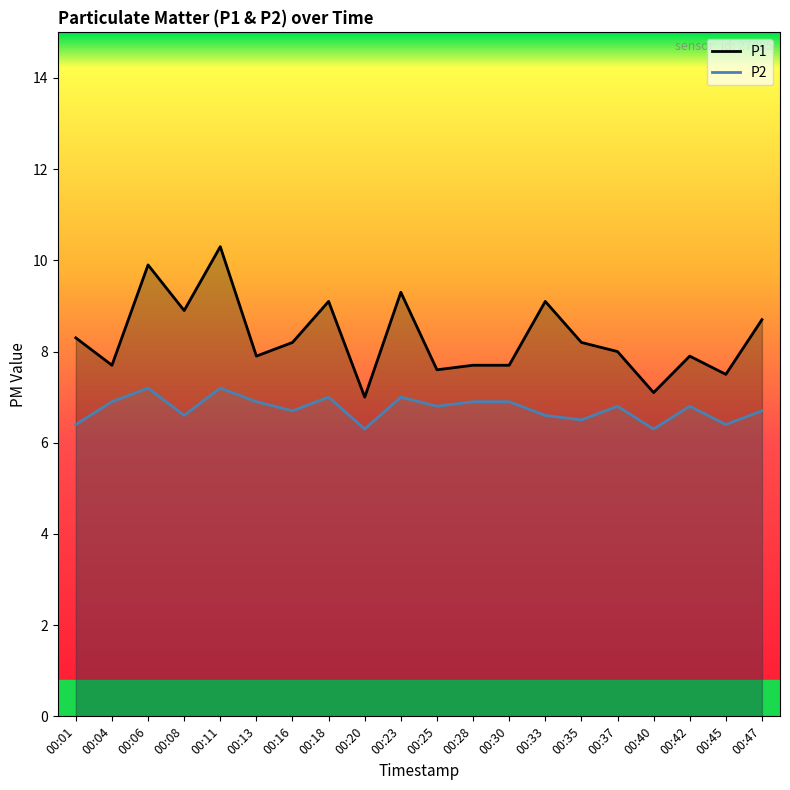

How many distinct data groups are displayed?

2